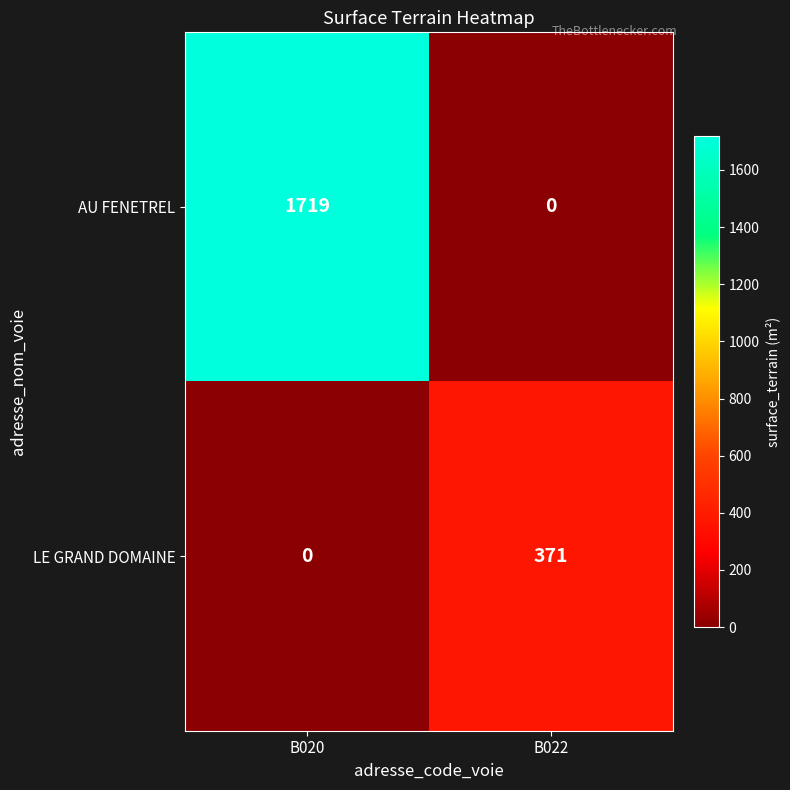

Which label corresponds to the largest value in the chart?

B020